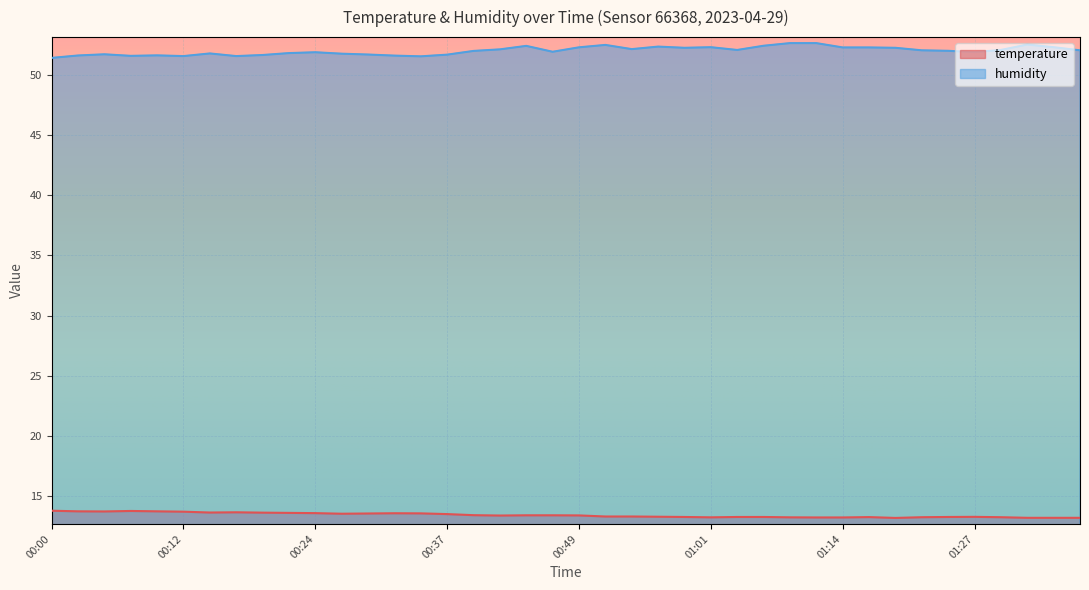

How many data points in humidity are less than 52?

18